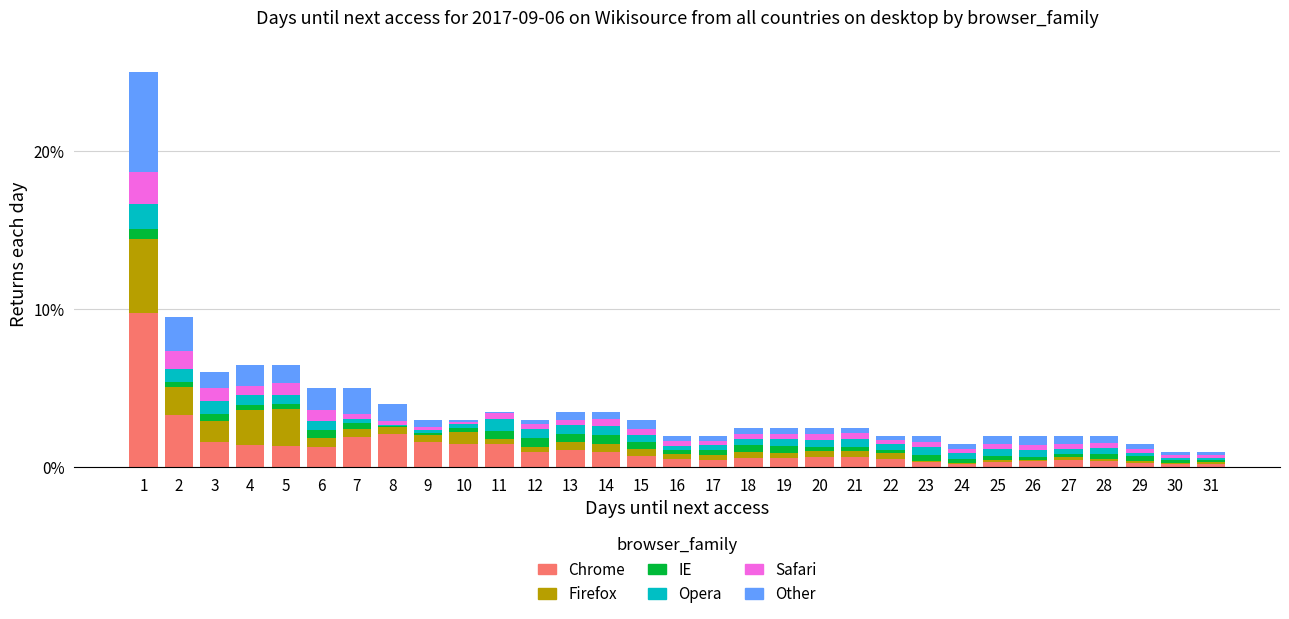

True or false: Chrome has a value of 1.1 at 13.

True